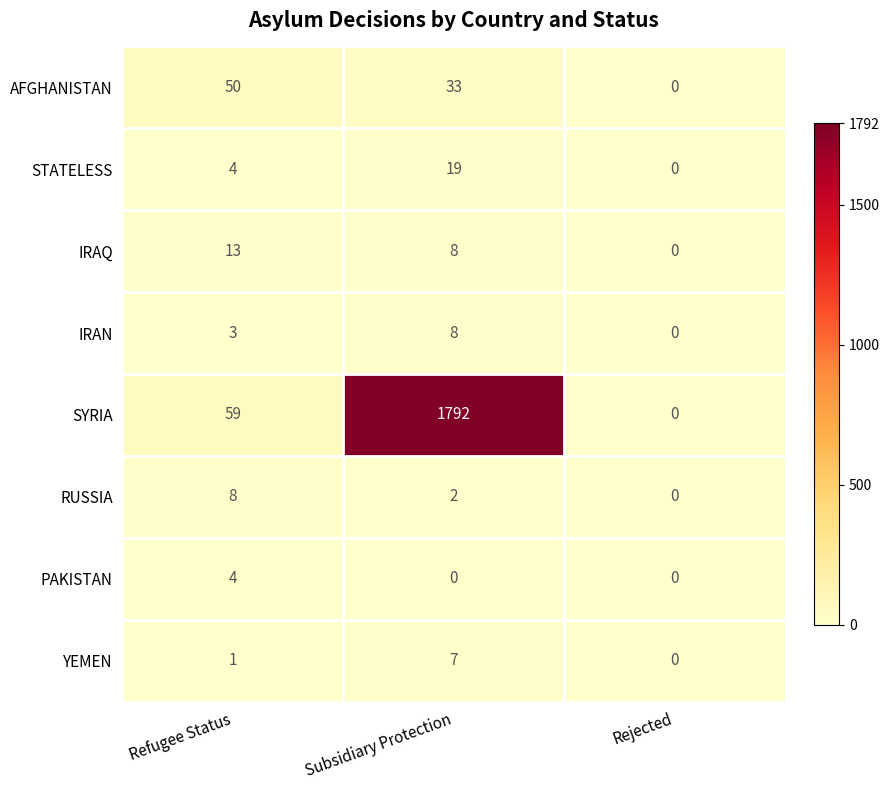

The value of PAKISTAN at Subsidiary Protection is 2. True or false?

False